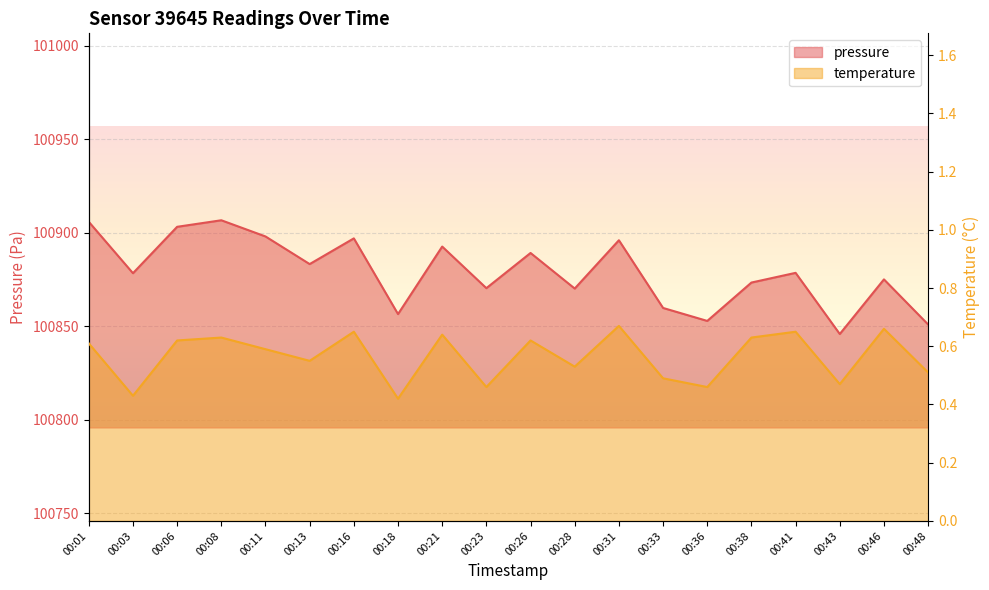

Rank the series by their average value, from highest to lowest.

pressure, temperature